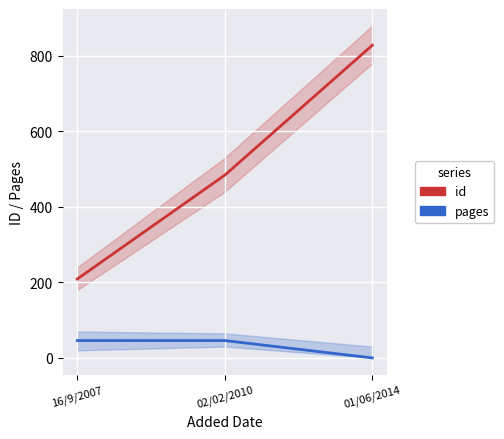

The value of id at 16/9/2007 is 306. True or false?

False